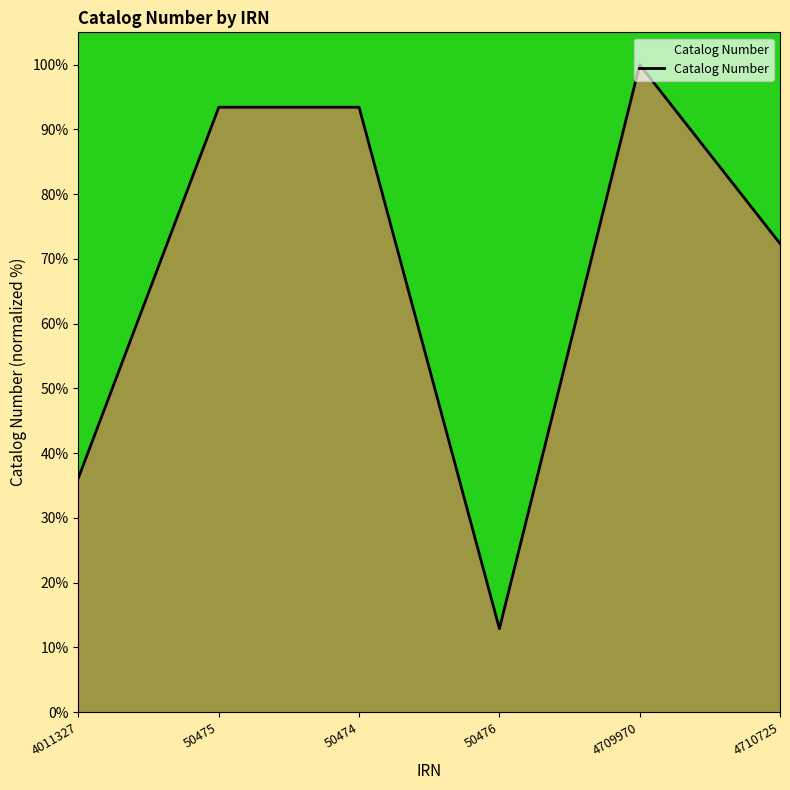

What is the change in value from 50474 to 4710725?

-21.1